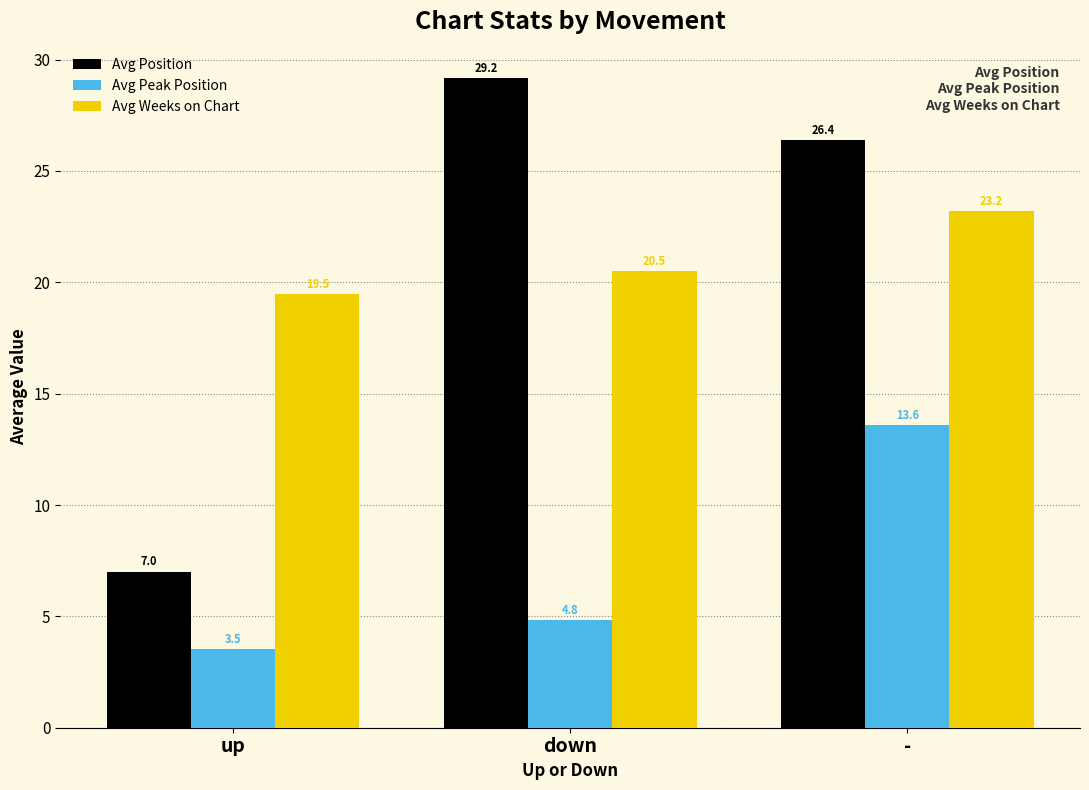

At how many categories does at least one series exceed 22?

2